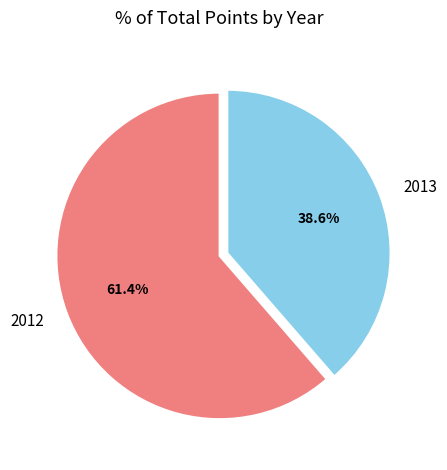

Which category has the smallest portion of the pie?

2013